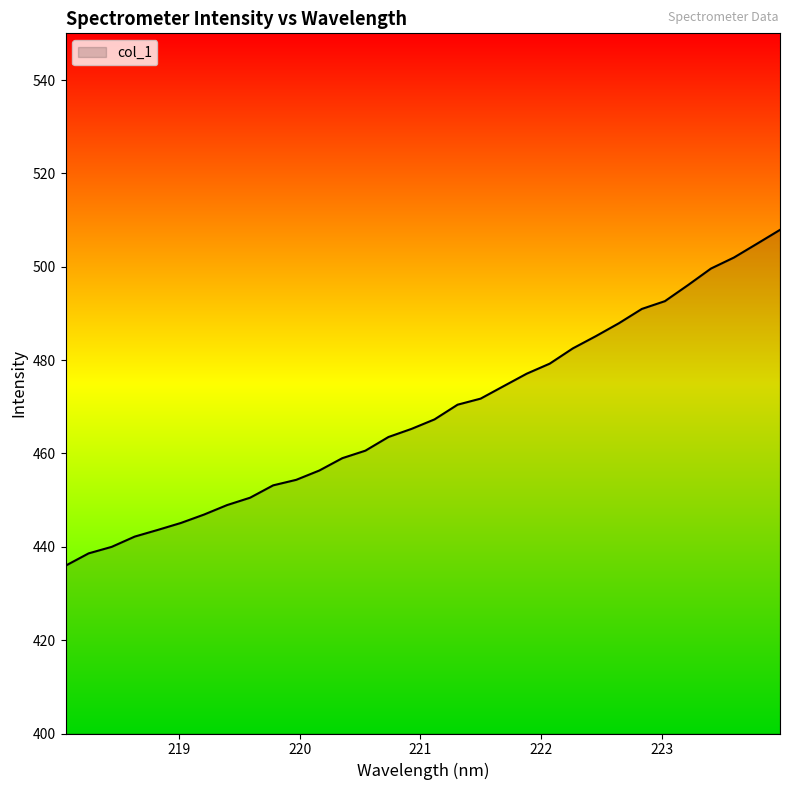

What is the difference between the second highest and second lowest values?

66.3